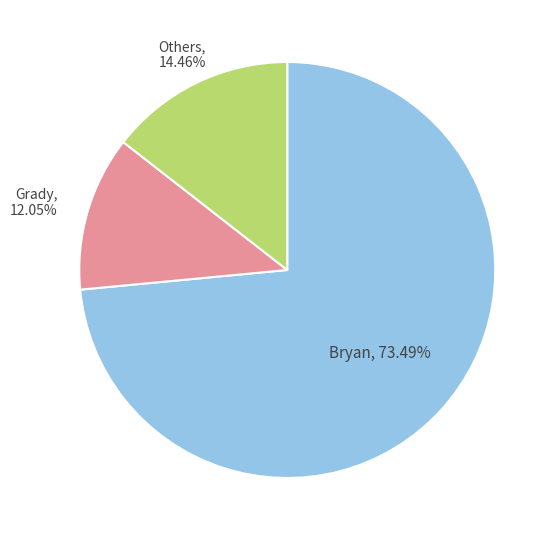

Does any single category account for the majority?

Yes